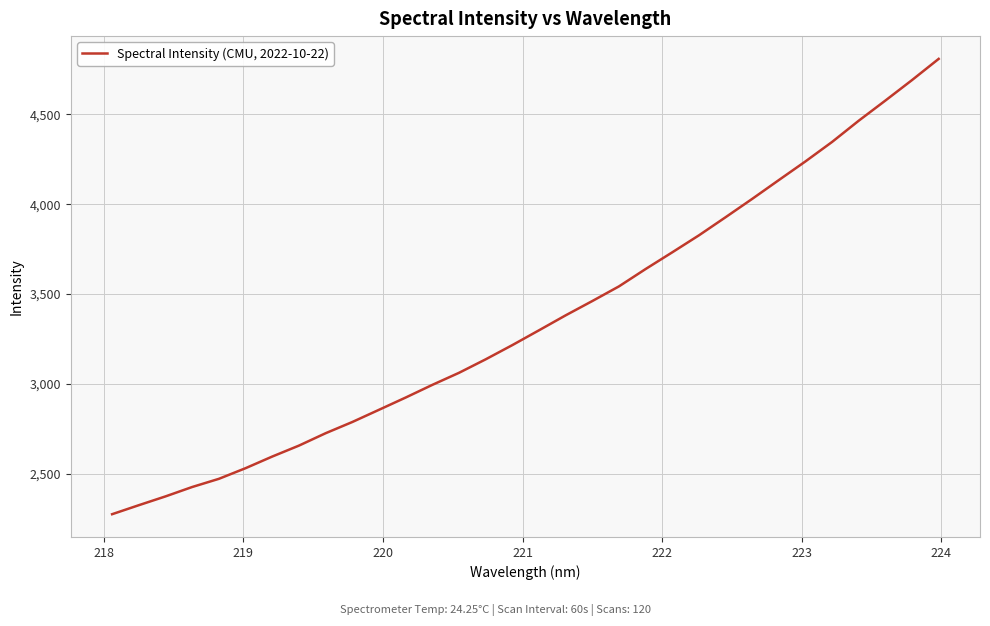

What is the minimum value shown in the chart?

2274.3